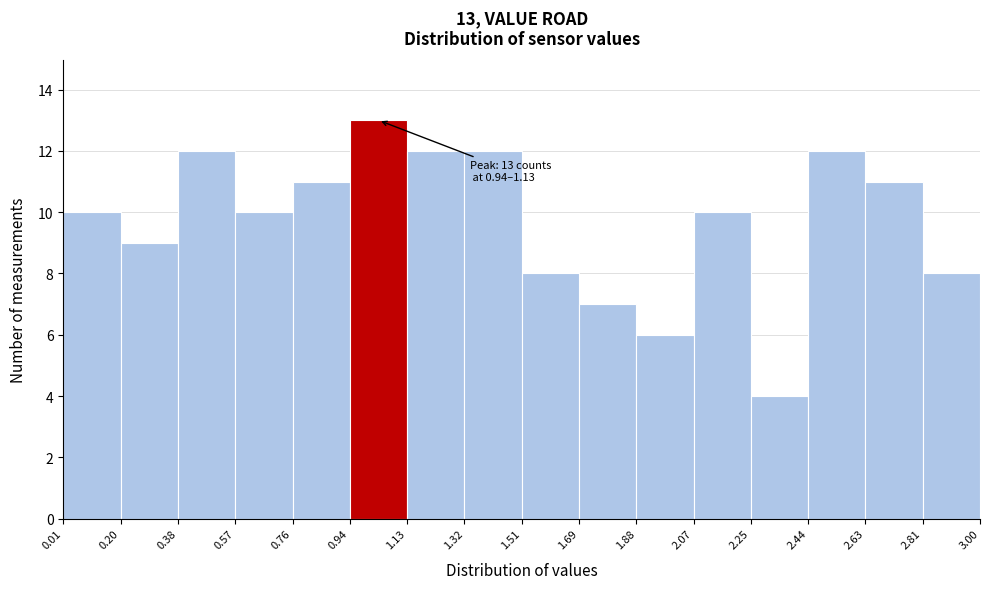

Which range on the x-axis has the tallest bar?

0.94 to 1.13